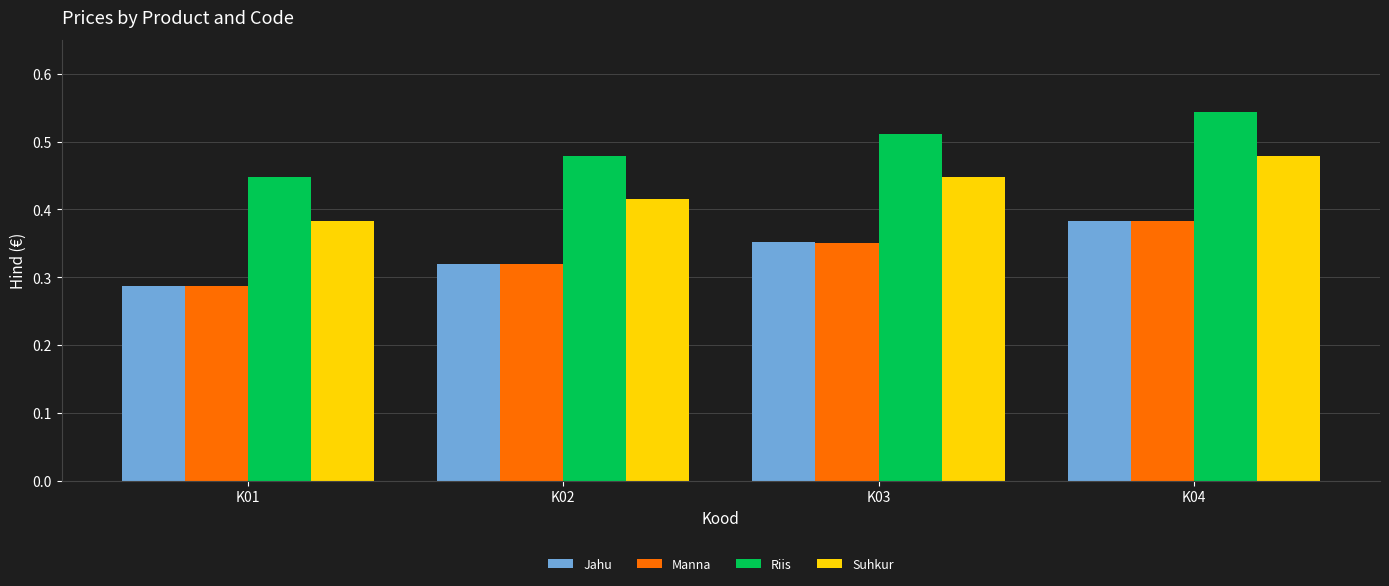

How many Riis values are between 0 and 1?

4